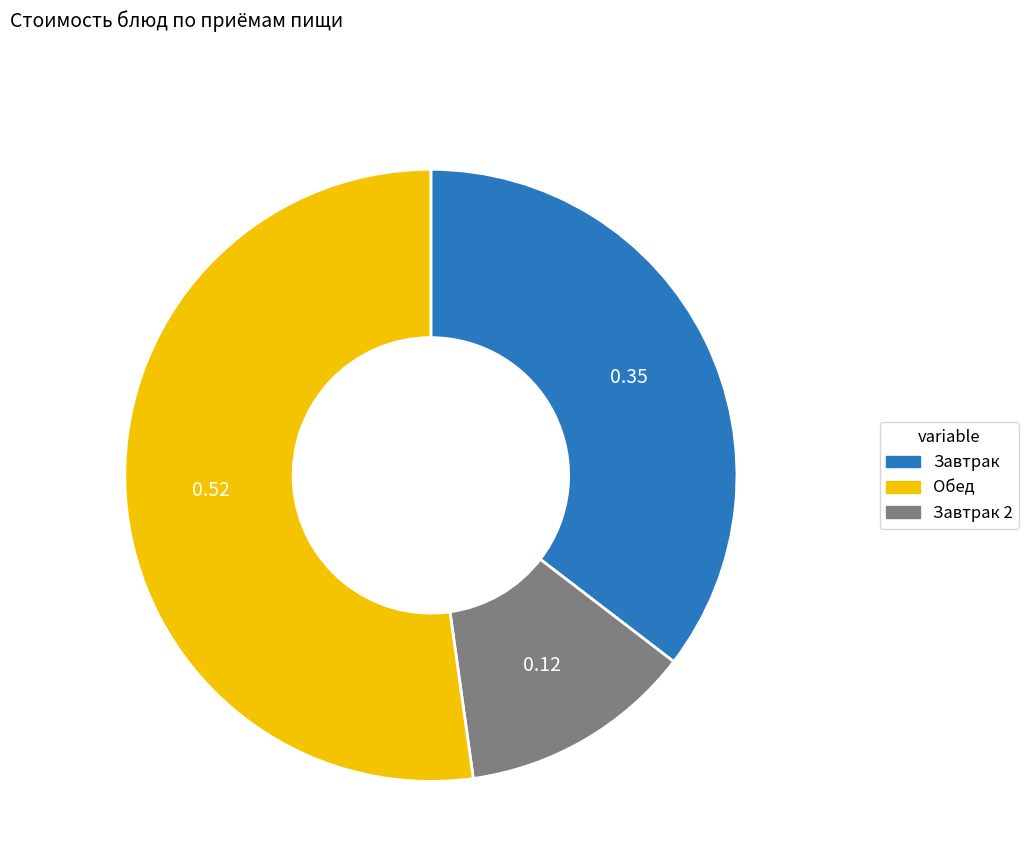

Does any single category account for the majority?

Yes